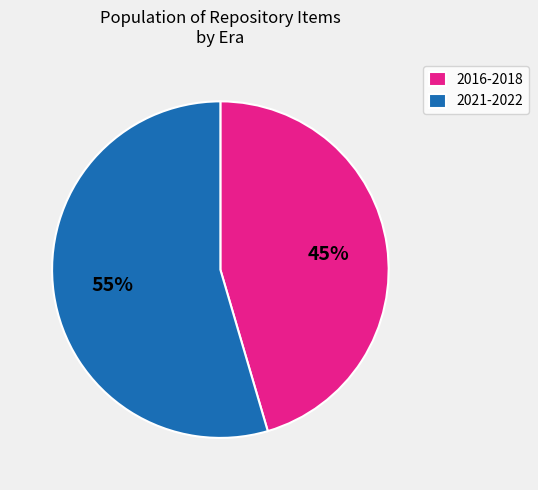

Which category has the biggest portion of the pie?

2021-2022